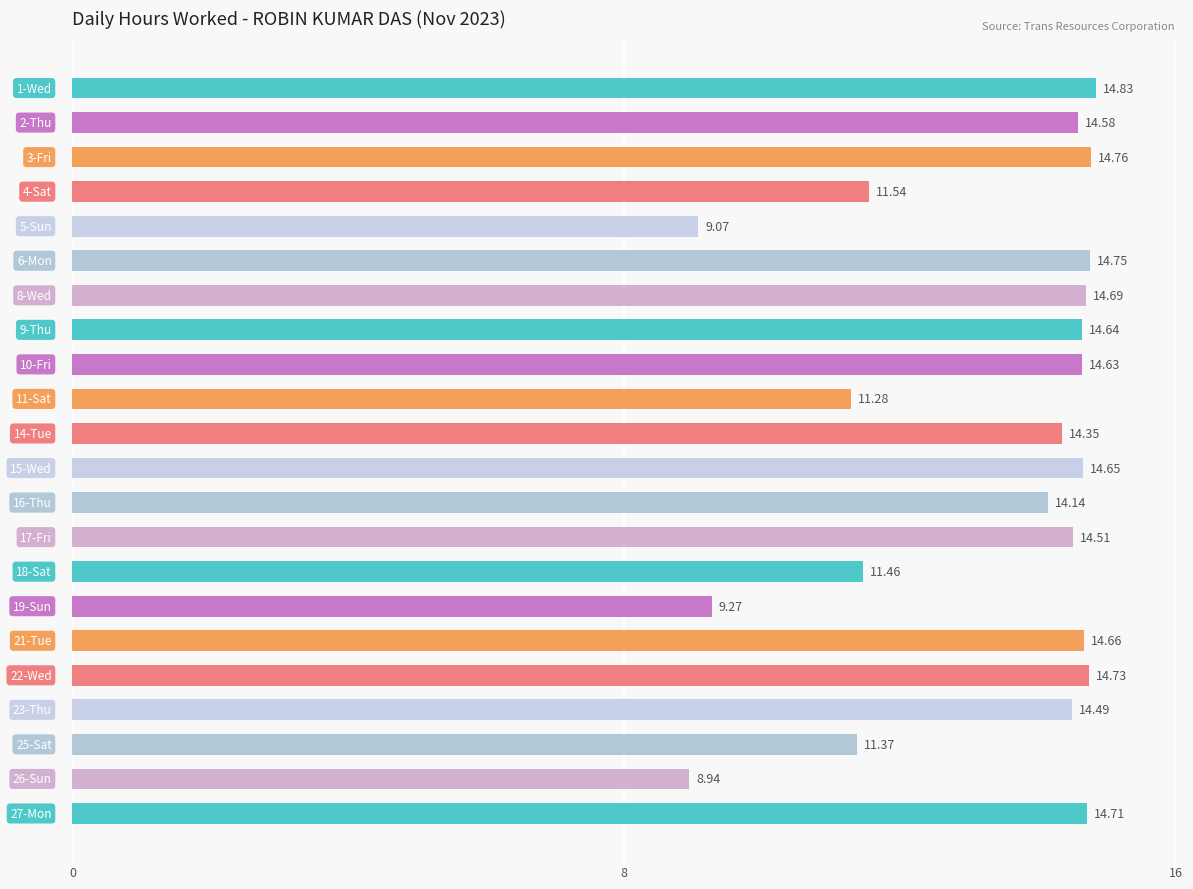

How many bars are there in total?

22